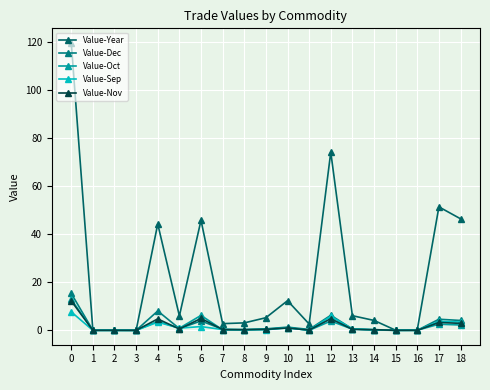

Between which two adjacent categories do Value-Nov and Value-Dec first intersect?

5 and 6